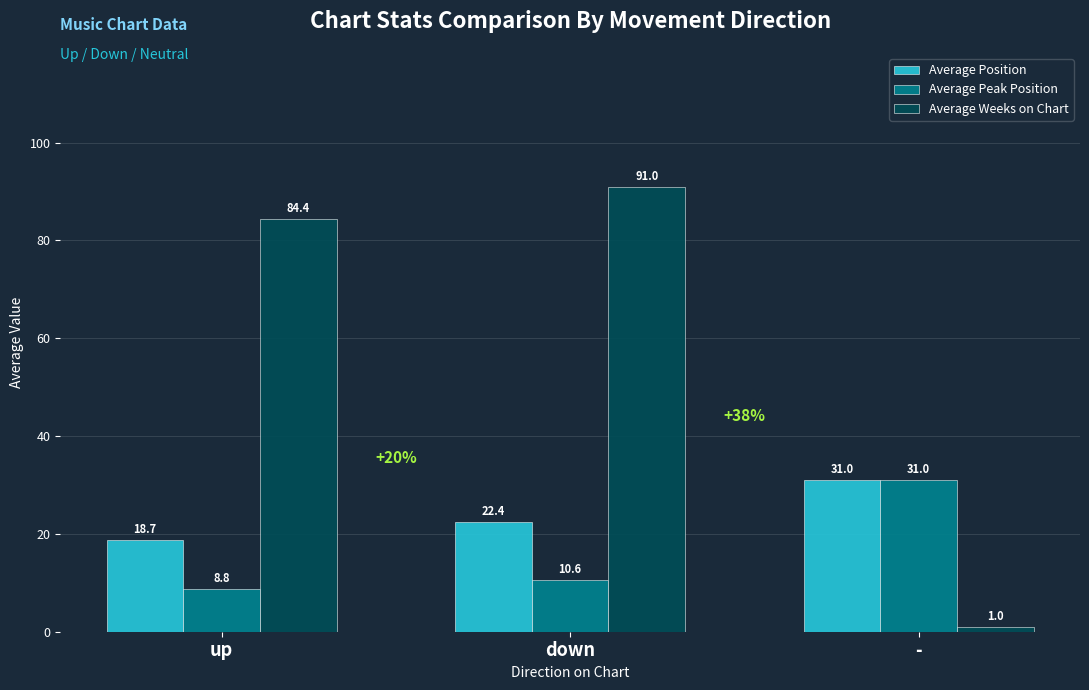

Count the number of data series in this chart.

3